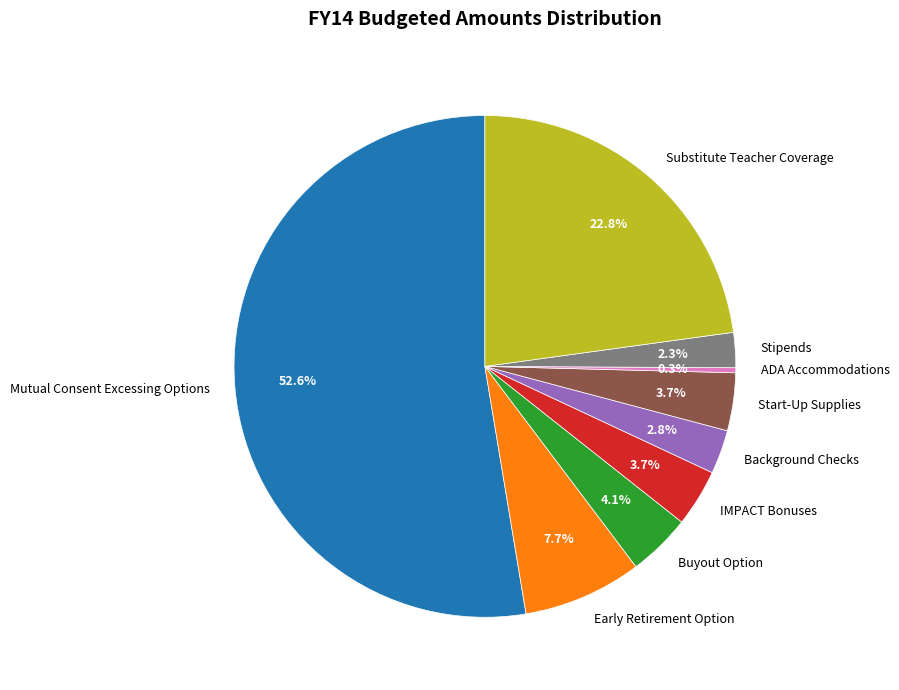

Does Buyout Option account for over 50% of the chart?

No